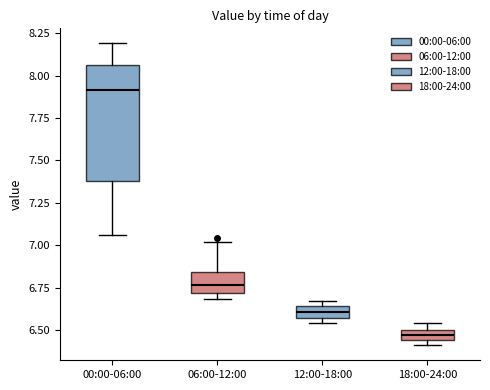

Where is the upper edge of the box for 18:00-24:00 on the y-axis? The values are not printed on the chart, so give them approximately, as read against the axis.

6.50